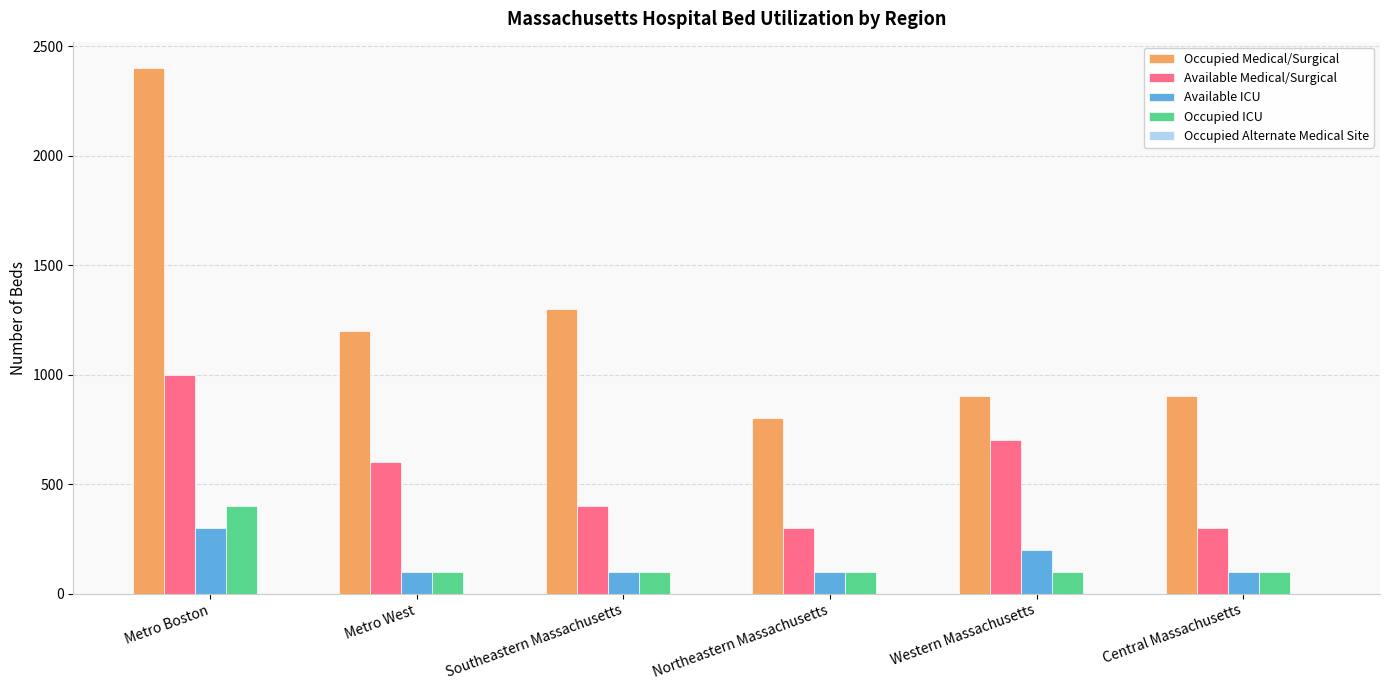

What is the value of the Available Medical/Surgical bar at the 4th from the left?

300